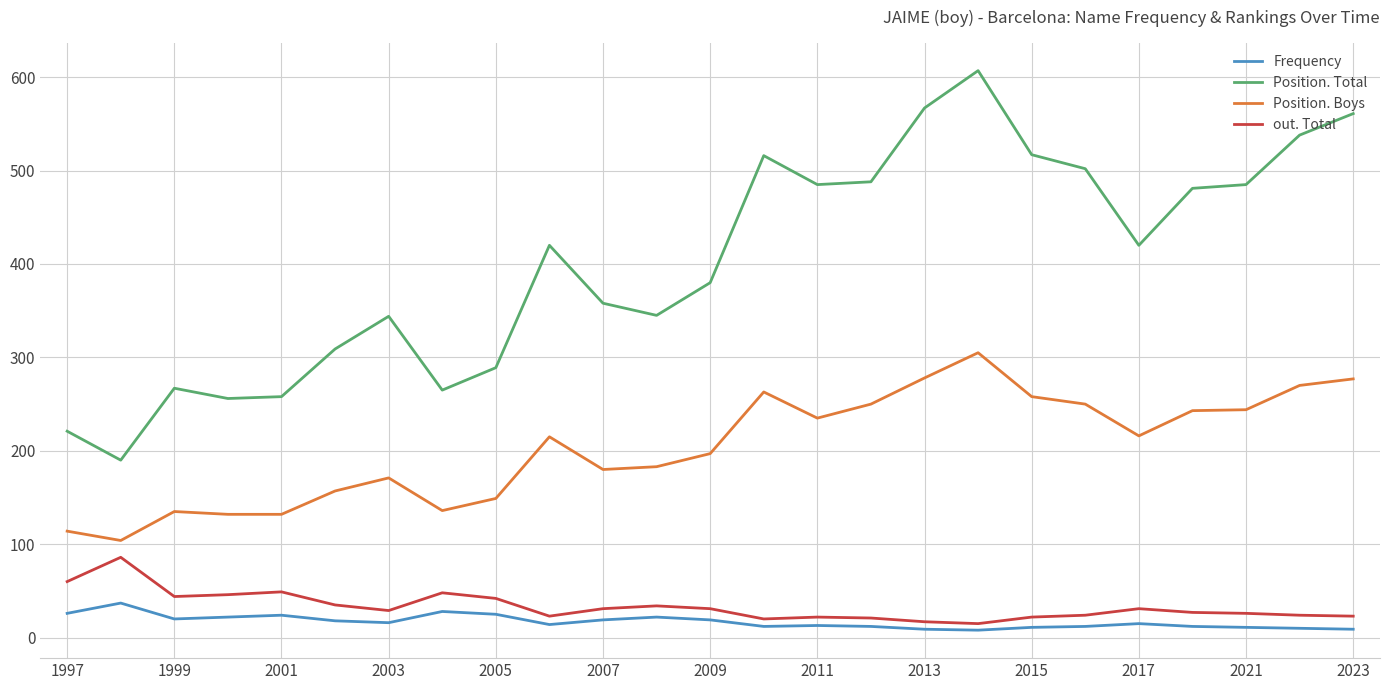

What are all the series names shown in the legend?

Frequency, Position. Total, Position. Boys, out. Total